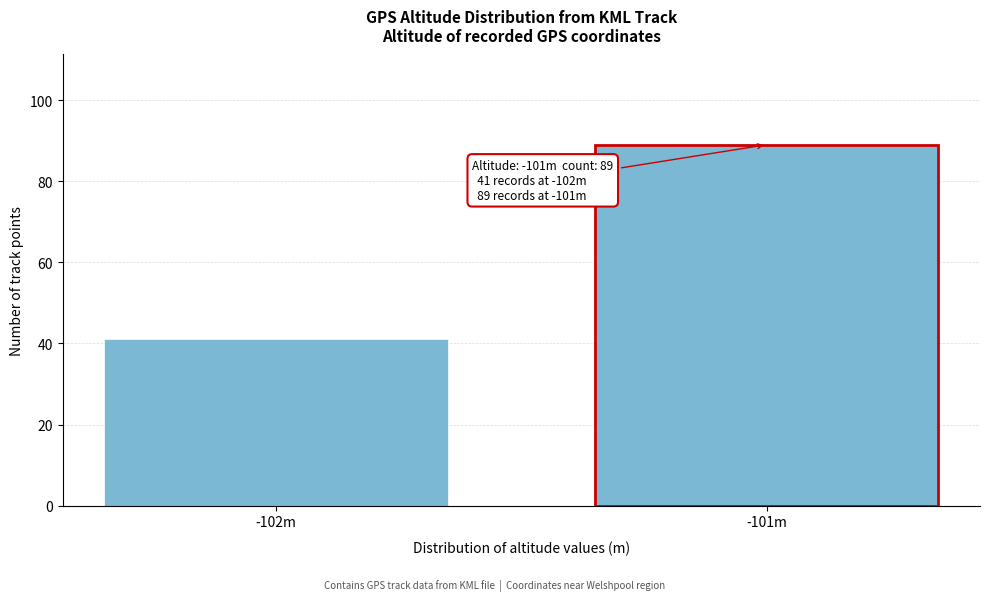

Reading left to right, transcribe all the data shown in this chart.

-102m=41	-101m=89